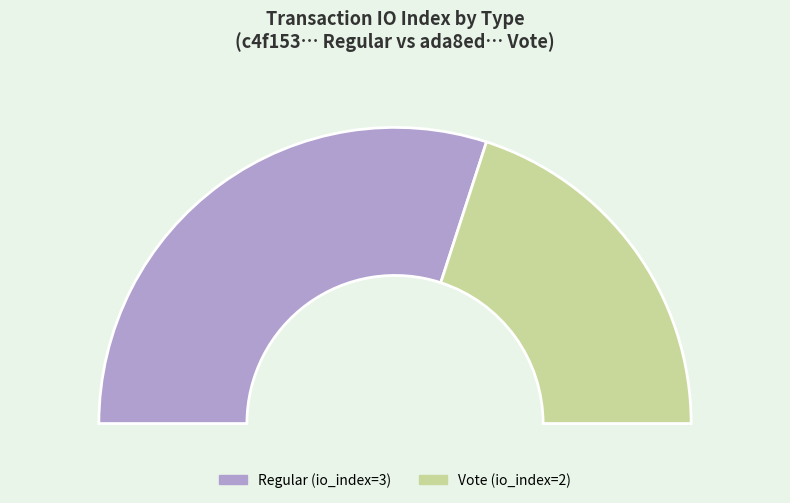

What percentage do Regular (io_index=3) and Vote (io_index=2) together represent?

100.0%